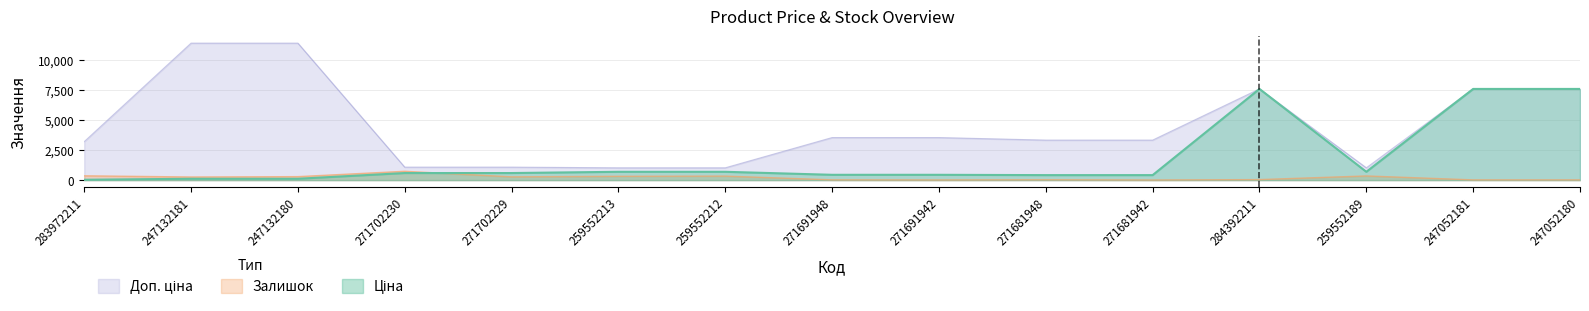

What is the spread (max minus min) of values at 284392211?

7552.5